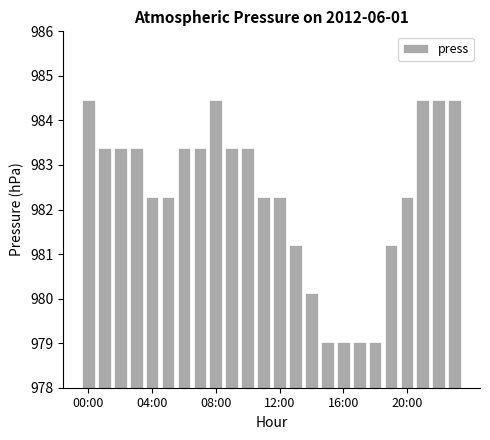

What is the greatest value displayed?

984.5